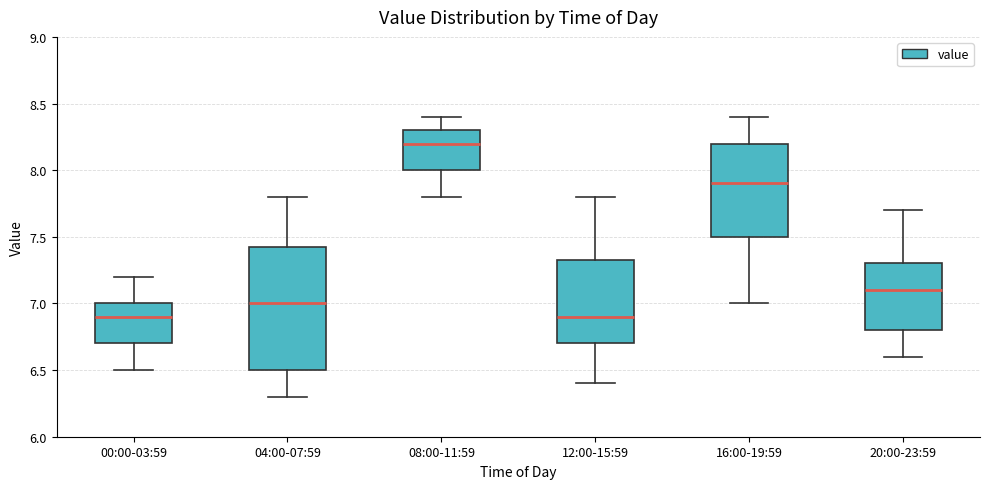

Where is the upper edge of the box for 08:00-11:59 on the y-axis? The values are not printed on the chart, so give them approximately, as read against the axis.

8.30